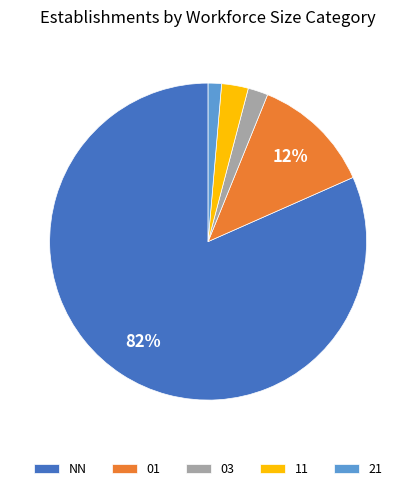

Which category has the smallest portion of the pie?

21